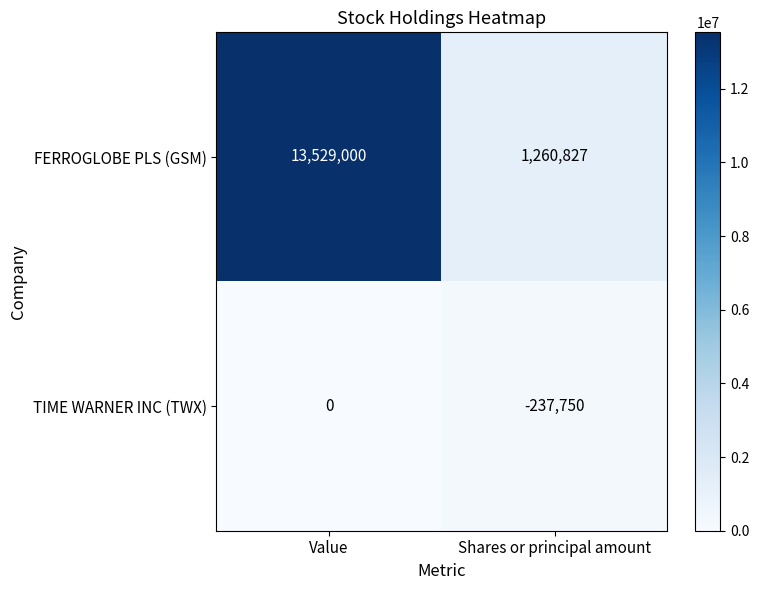

The FERROGLOBE PLS (GSM) series shows 1260827 at Shares or principal amount. True or false?

True